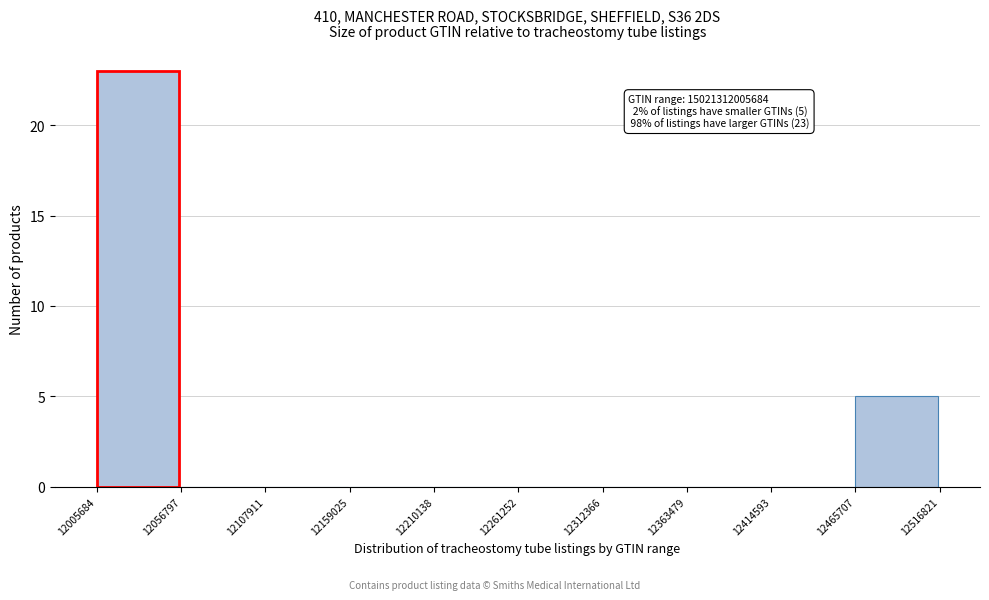

Reading left to right, extract all data points from this chart.

12005684=23	12056797=0	12107911=0	12159025=0	12210138=0	12261252=0	12312366=0	12363479=0	12414593=0	12465707=5